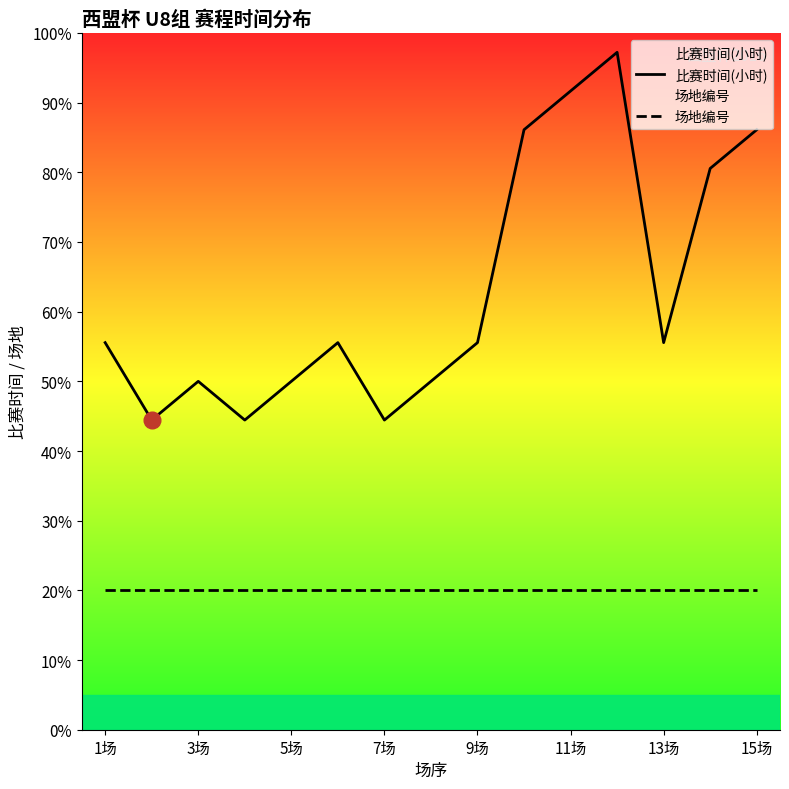

Is it true that 比赛时间(小时) equals 87.1 at 3场?

False